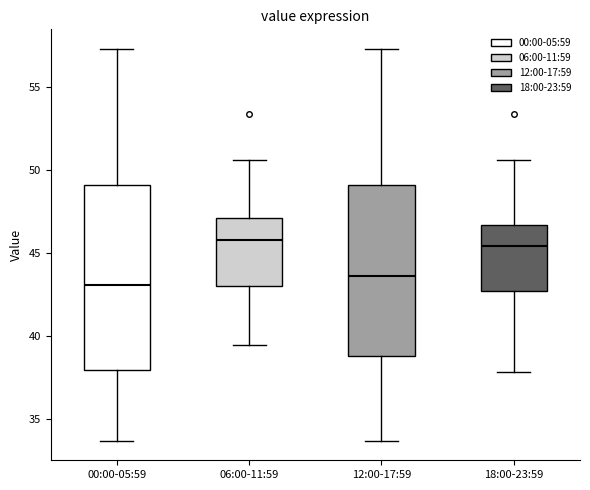

Where does the median line of the box for 06:00-11:59 sit on the y-axis? The values are not printed on the chart, so give them approximately, as read against the axis.

46.0